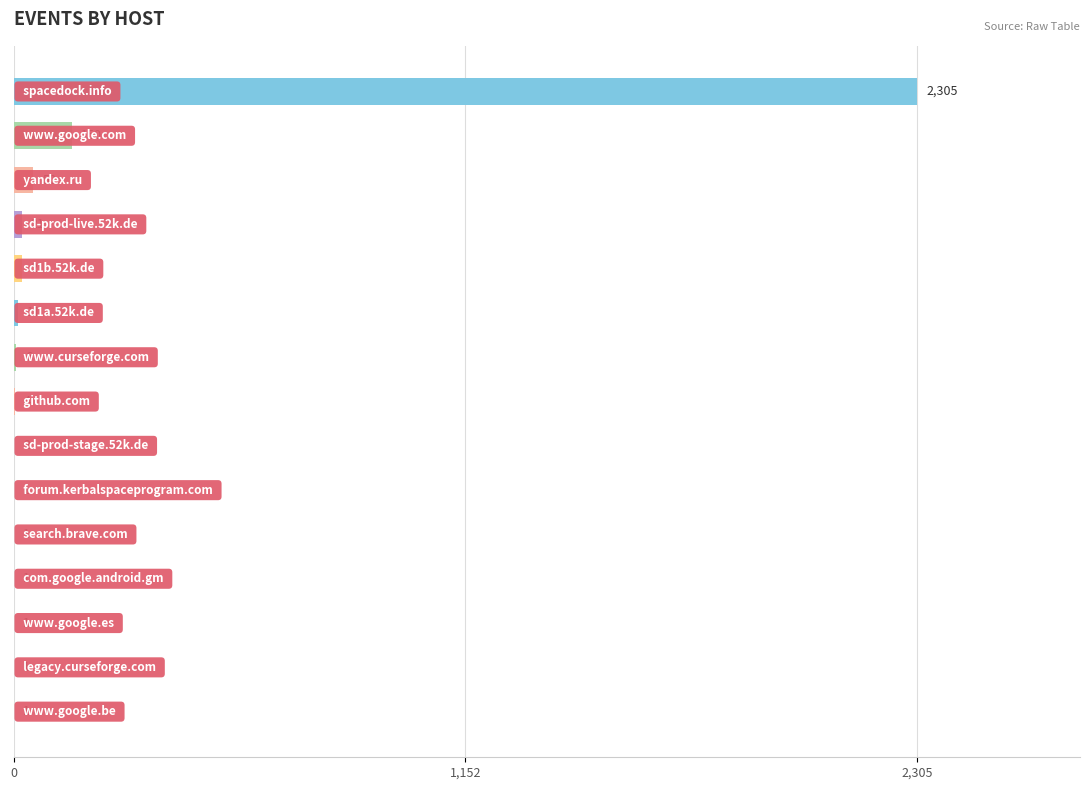

What is the sum of all values?

2576